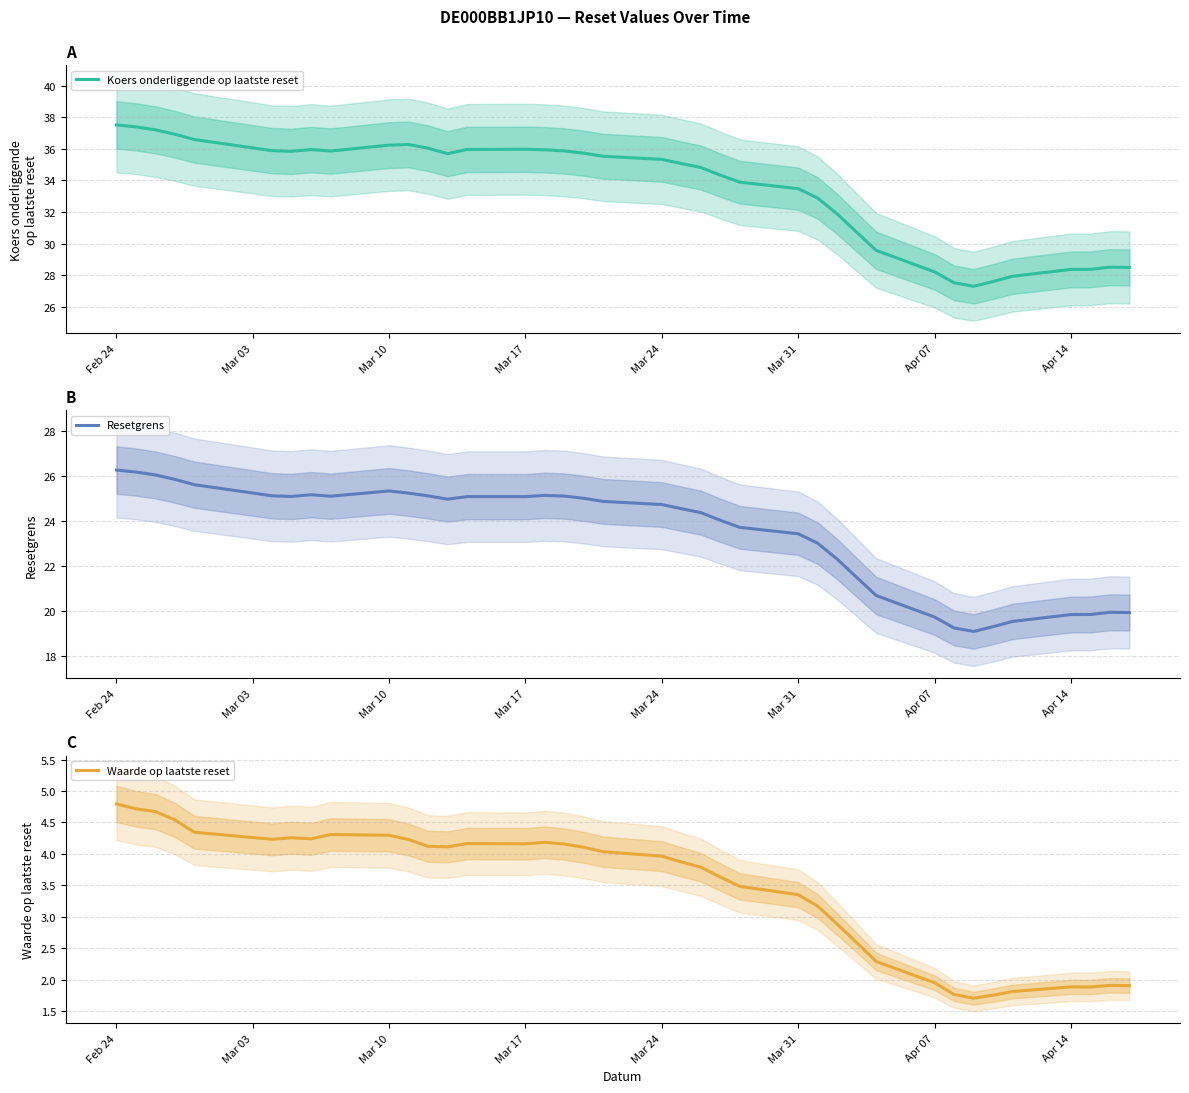

What is the minimum value for Koers onderliggende op laatste reset?

27.3